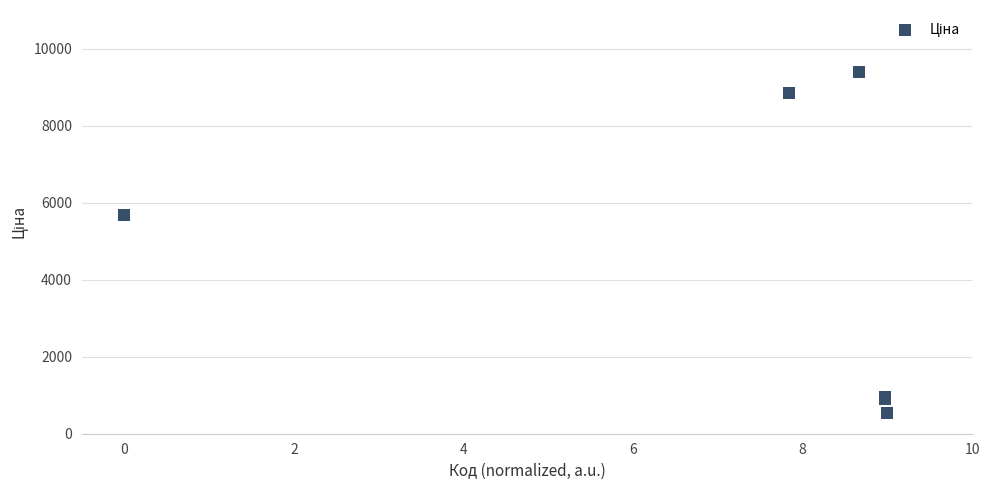

What Y value in the scatter plot is closest to 4961?

5673.8